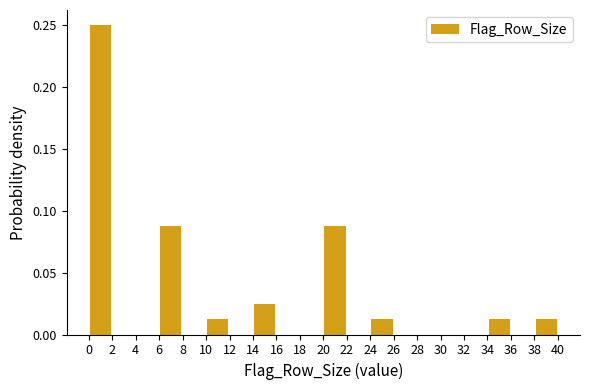

What is the height of the bar covering 20 to 22 on the x-axis? The values are not printed on the chart, so give them approximately, as read against the axis.

0.090